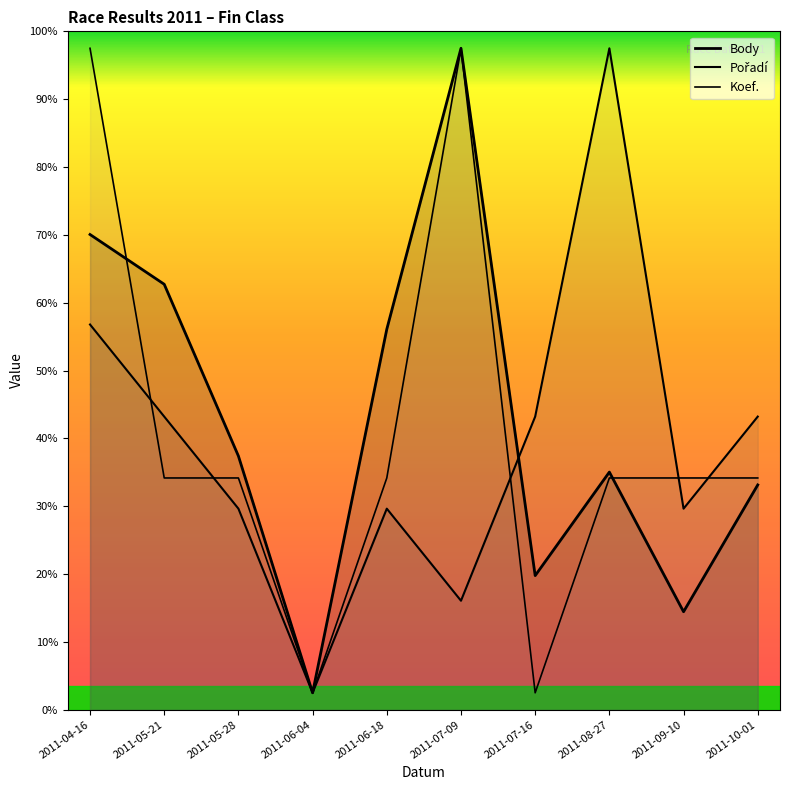

Which category has the highest value across all series?

2011-07-09